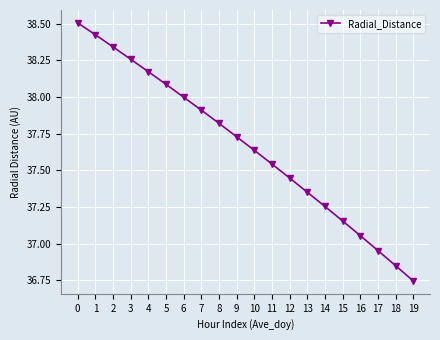

What is the change in value from 14 to 19?

-0.5